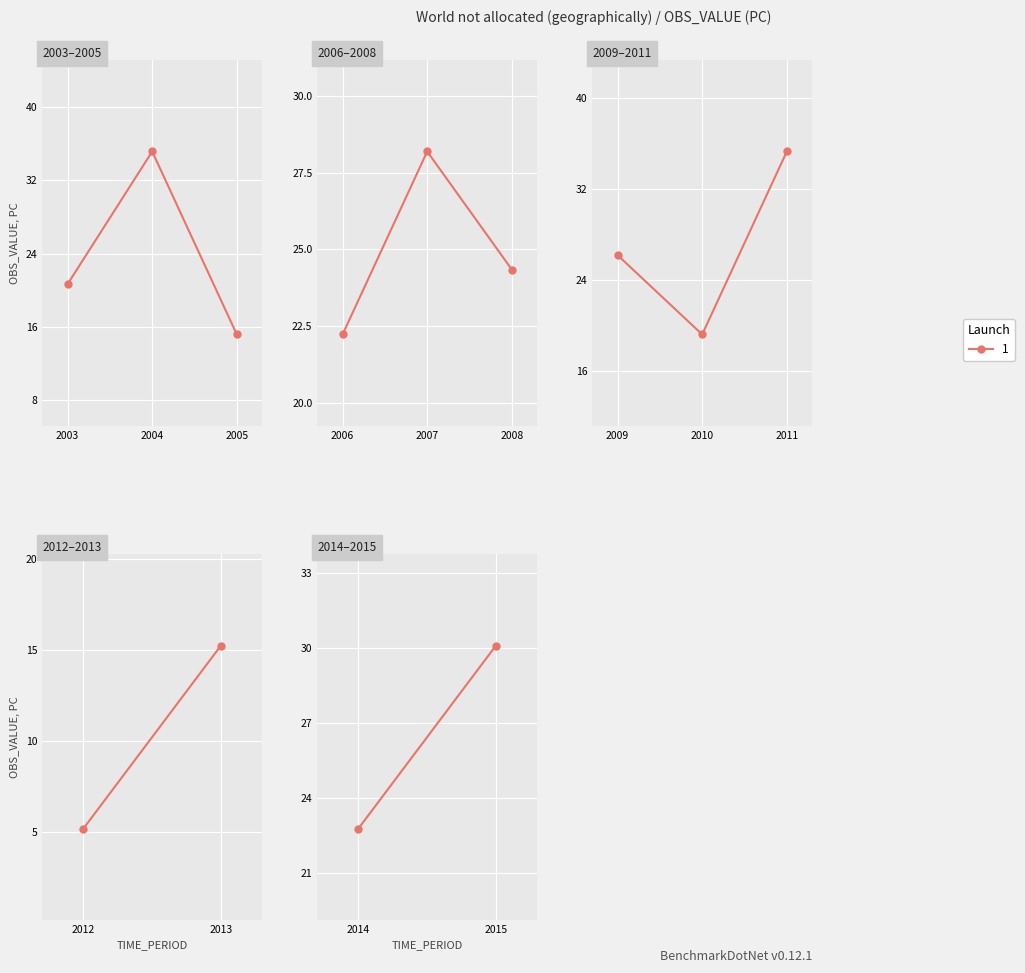

The value at 2008 is 24.3. True or false?

True